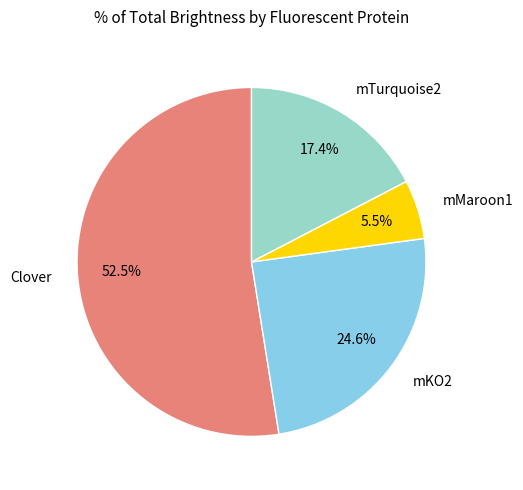

What is the ratio of the value at Clover to the value at mKO2?

2.1